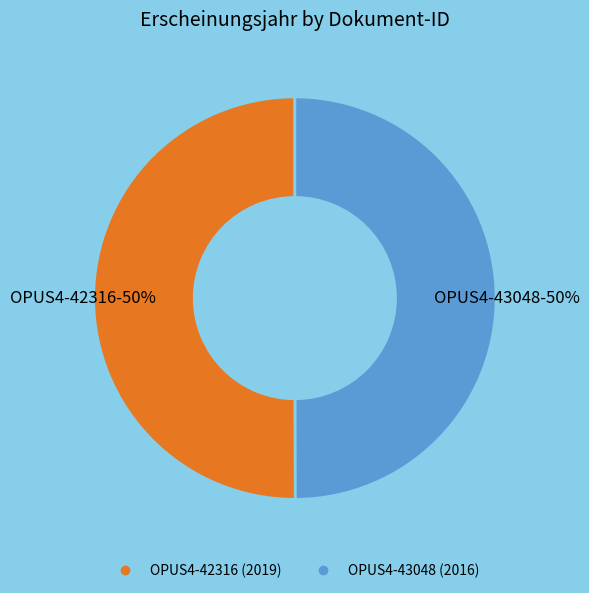

Do OPUS4-42316 and OPUS4-43048 together represent more than half of the pie?

Yes